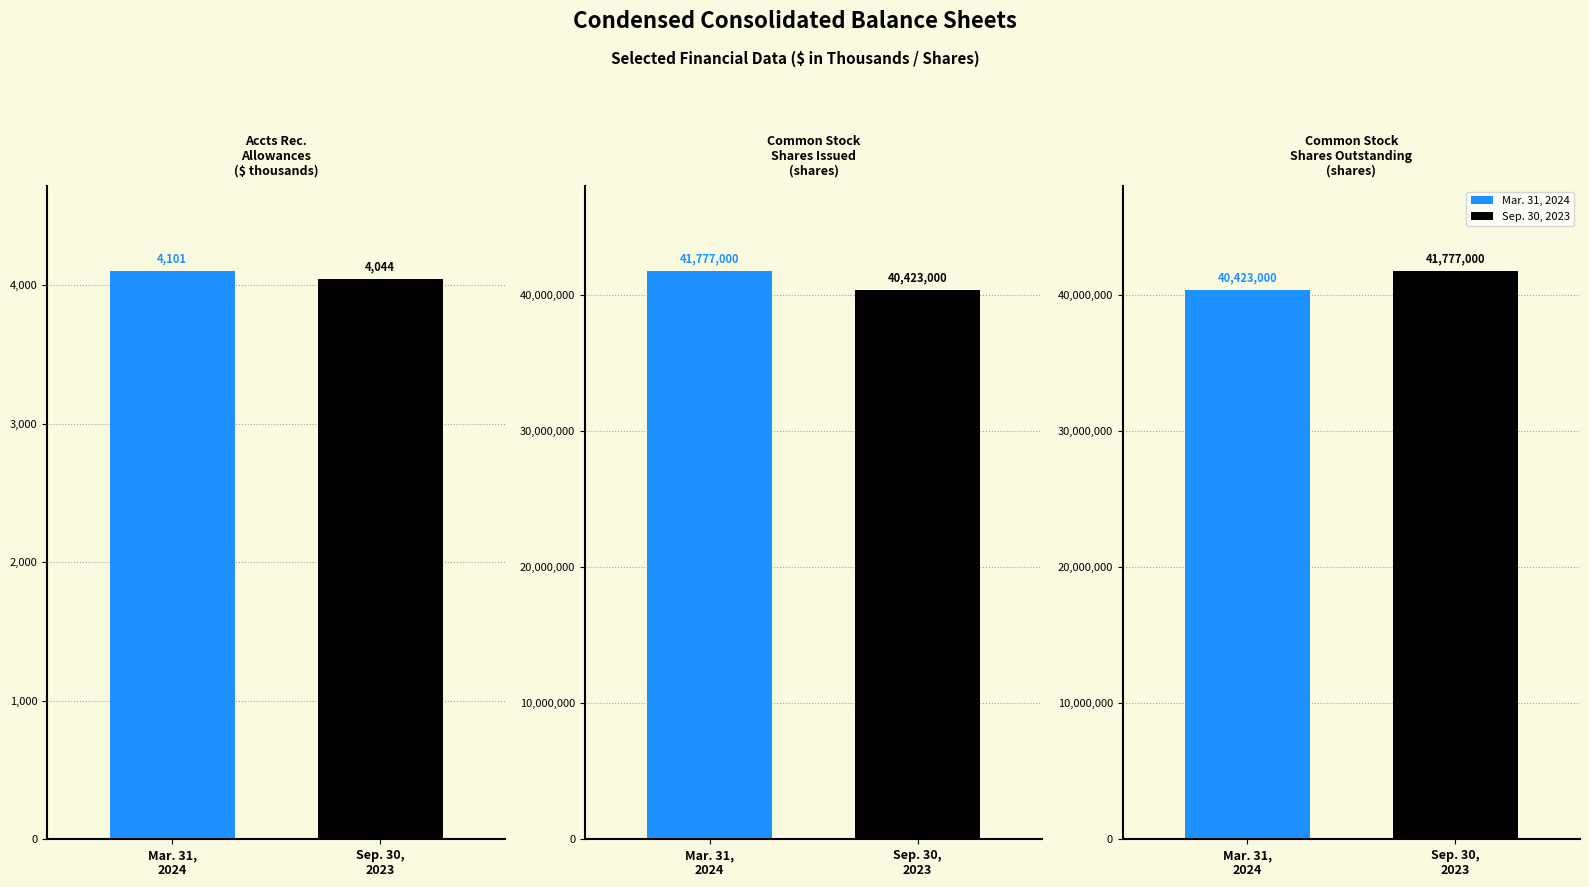

What is the greatest value displayed?

41777000